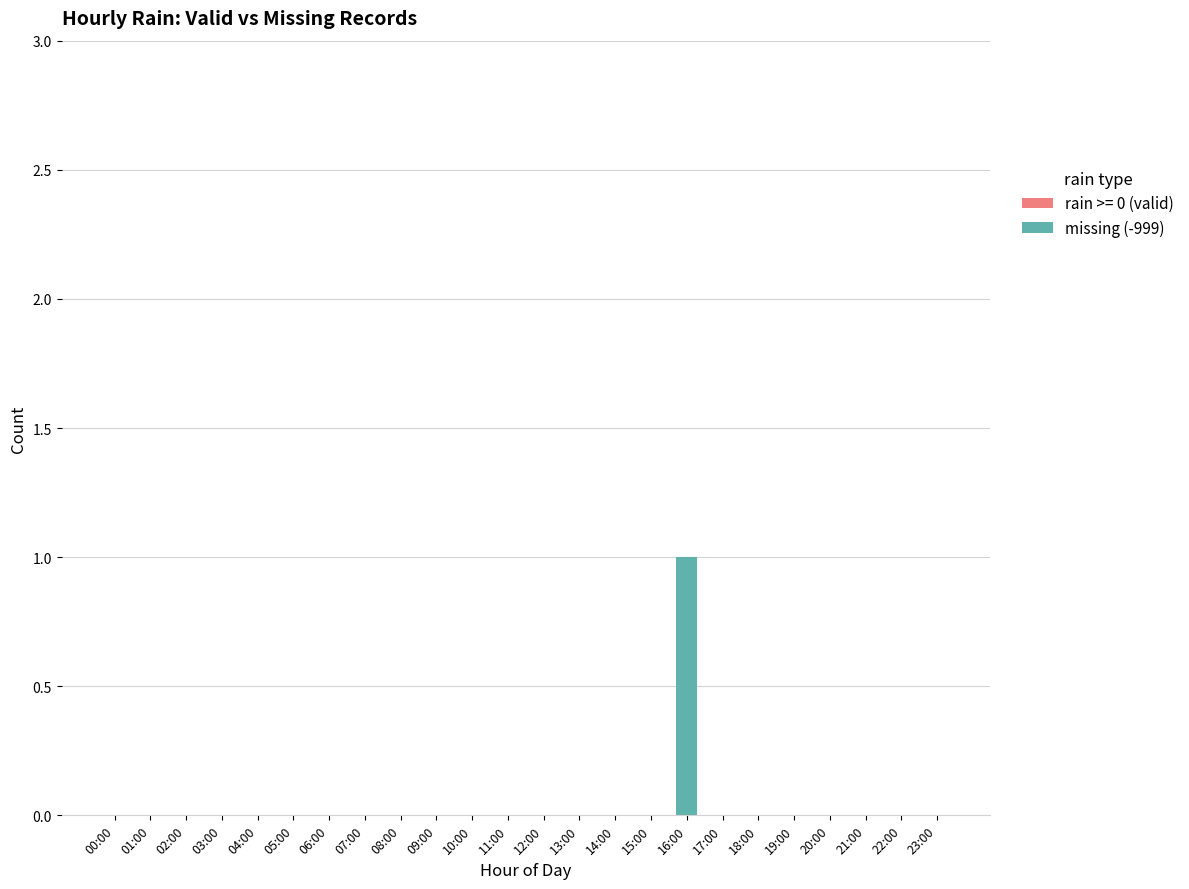

At which category does the chart reach its peak across all series?

16:00